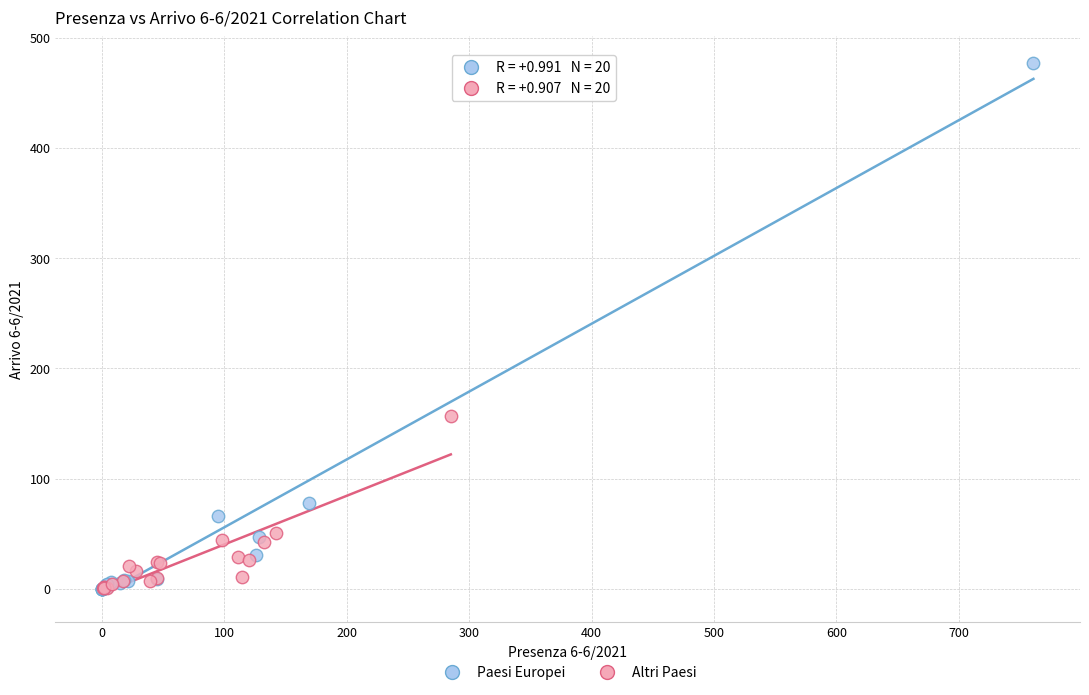

Which series has the widest spread of Y values?

Paesi Europei